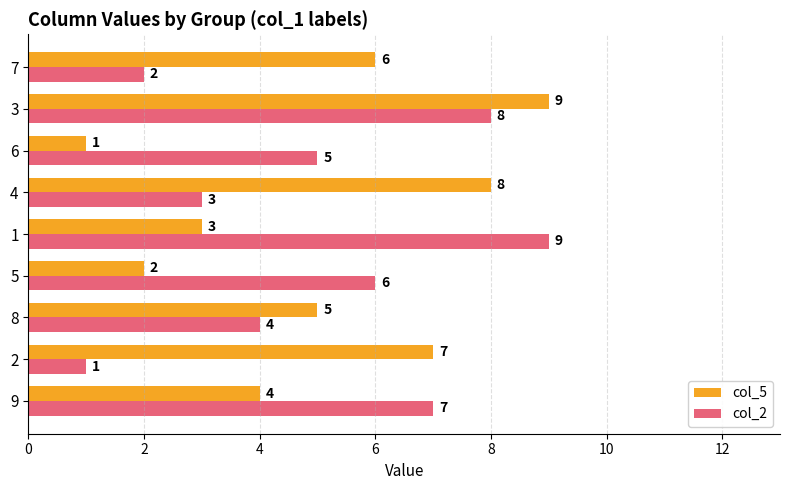

What is the difference between the col_2 values at 6 and 1?

4